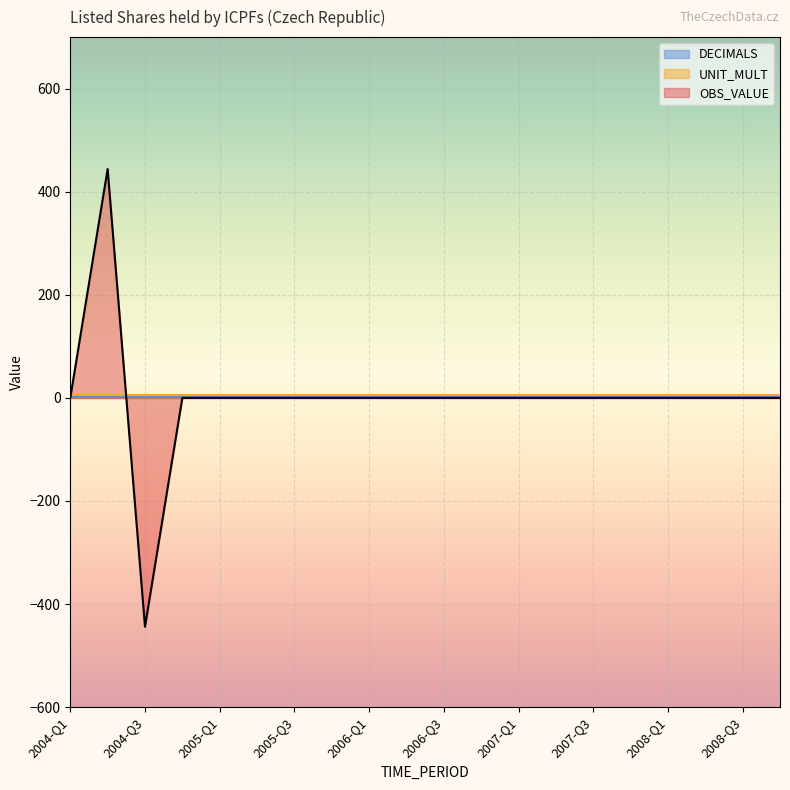

How many interior local valleys does the OBS_VALUE series have?

1